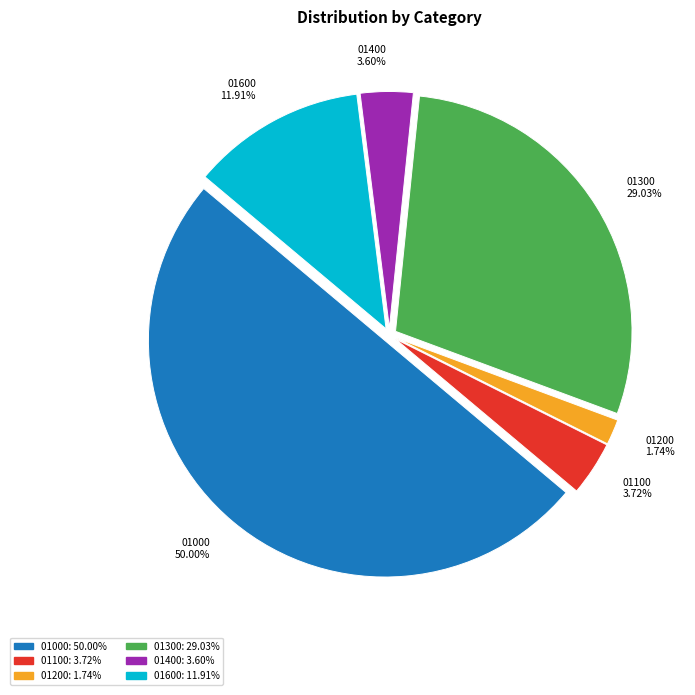

How many segments does this pie chart have?

6